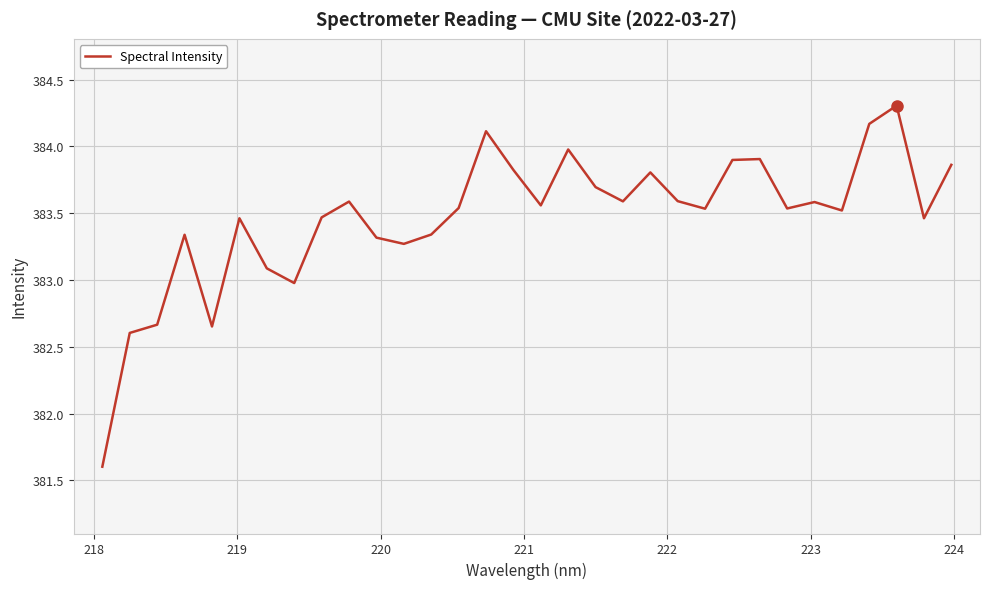

What is the smallest value displayed?

381.6